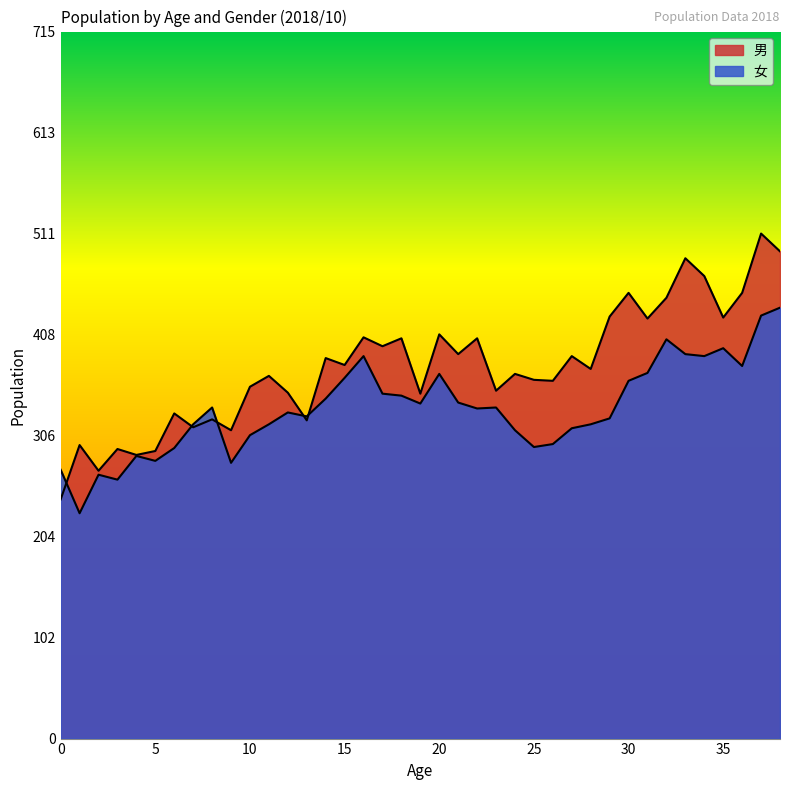

At how many categories does at least one series exceed 482?

3